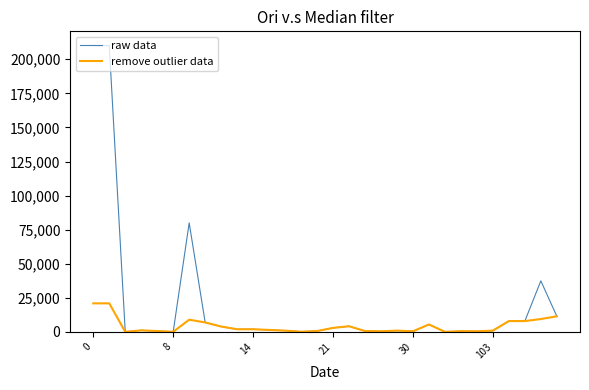

Which series has the widest spread of values?

raw data